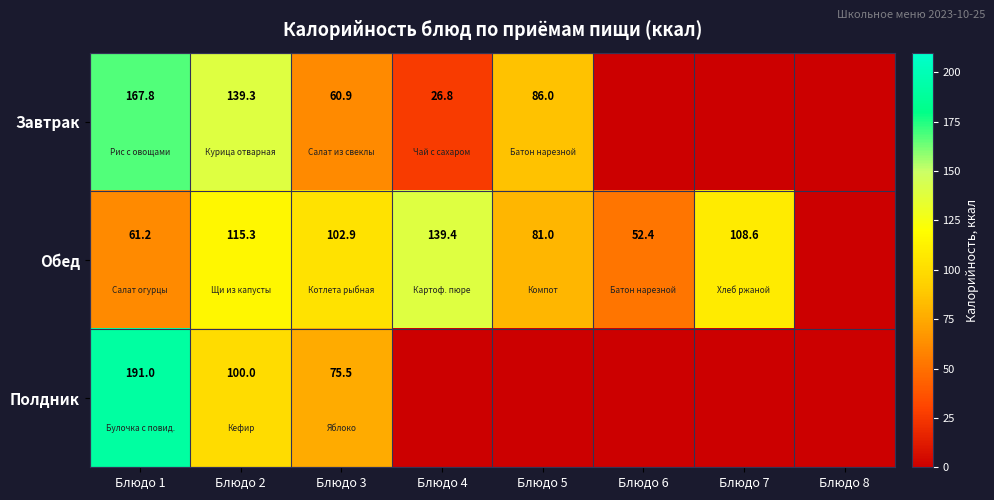

Is the value of Обед at Блюдо 6 greater than the value of Завтрак at Блюдо 3?

No